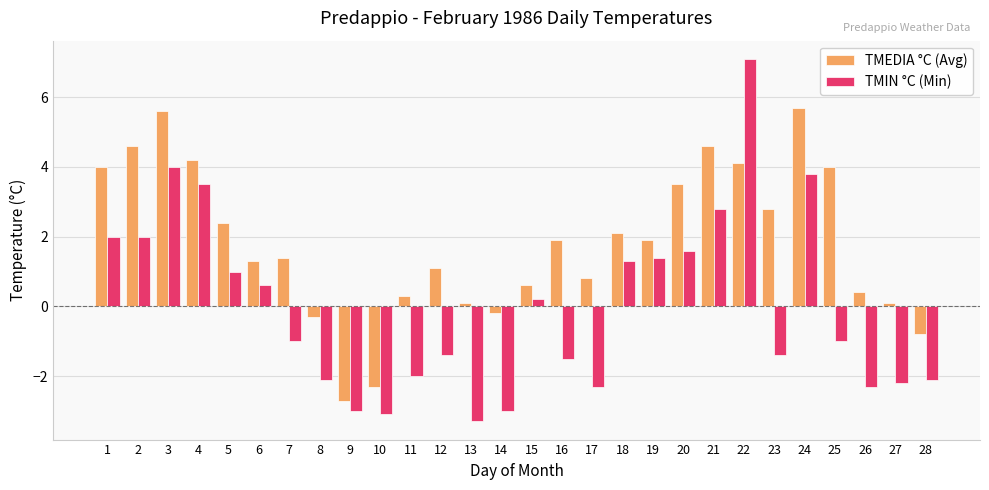

What is the maximum value shown in the chart?

7.1